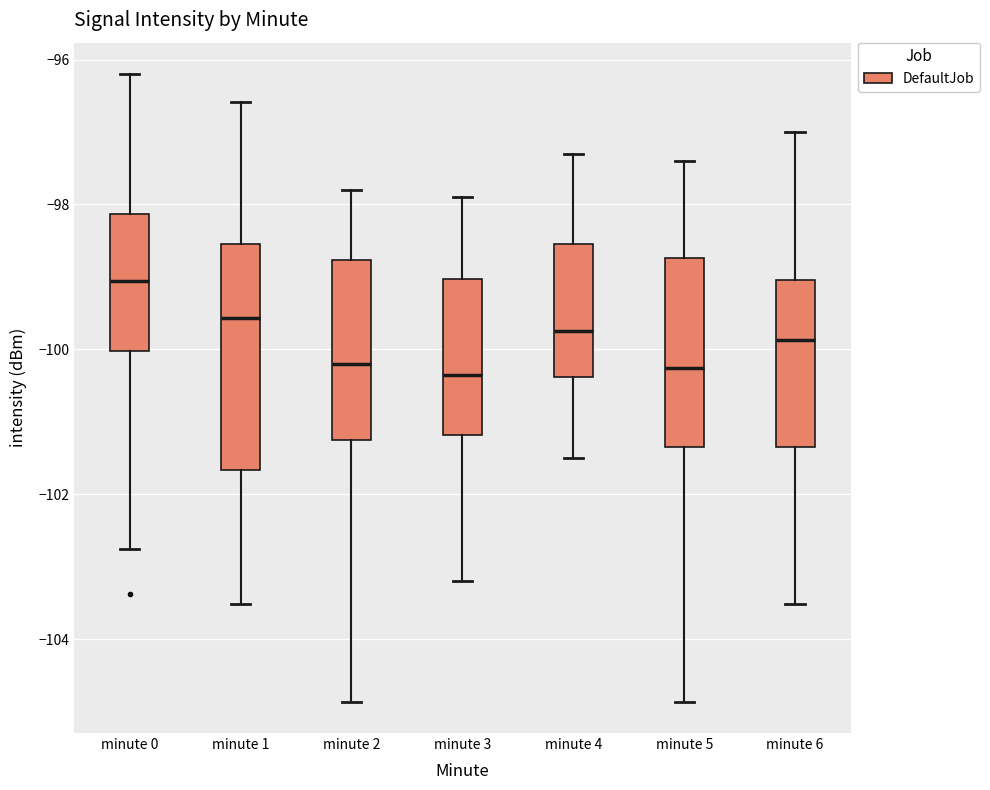

Reading left to right, read every box against the y-axis: the position of its median line, the range the box covers, and the ends of its whiskers. The values are not printed on the chart, so give them approximately, as read against the axis.

minute 0: median -99.0, box -100.0 to -98.2, whiskers -102.8 to -96.2
minute 1: median -99.6, box -101.6 to -98.6, whiskers -103.6 to -96.6
minute 2: median -100.2, box -101.2 to -98.8, whiskers -104.8 to -97.8
minute 3: median -100.4, box -101.2 to -99.0, whiskers -103.2 to -97.8
minute 4: median -99.8, box -100.4 to -98.6, whiskers -101.4 to -97.2
minute 5: median -100.2, box -101.4 to -98.8, whiskers -104.8 to -97.4
minute 6: median -99.8, box -101.4 to -99.0, whiskers -103.6 to -97.0